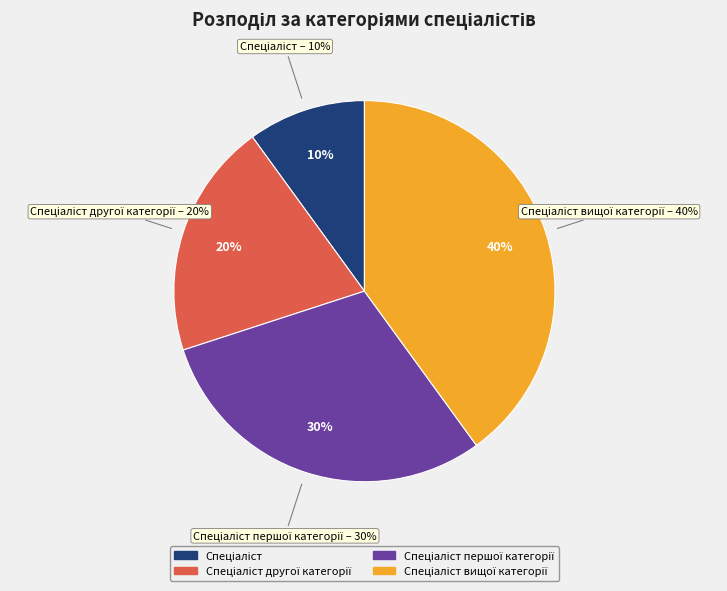

To the nearest percent, what percentage of the pie is Спеціаліст вищої категорії?

40%